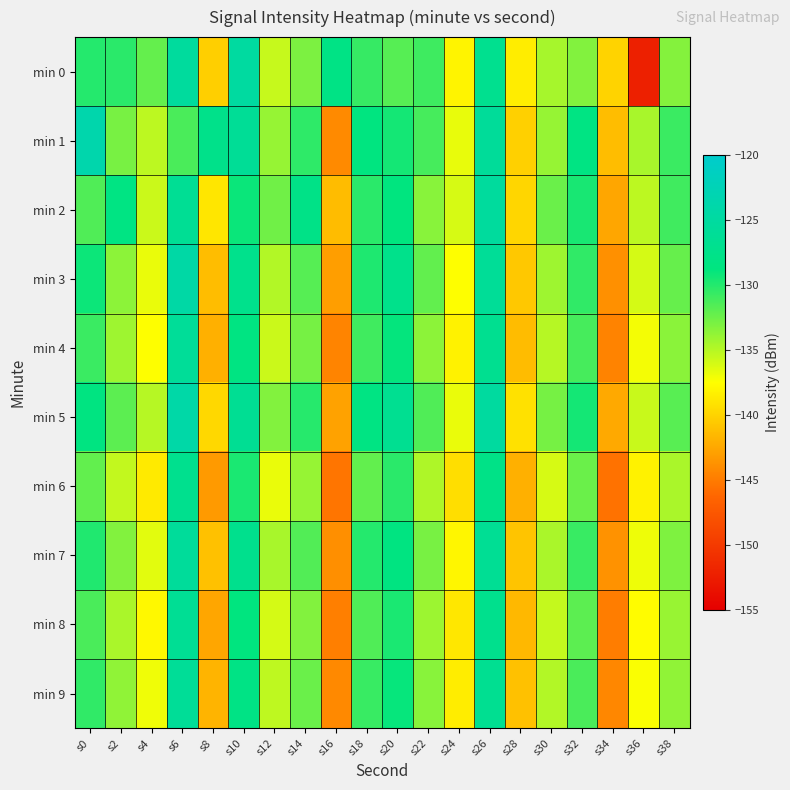

What is the total value across all series at s8?

-1398.0